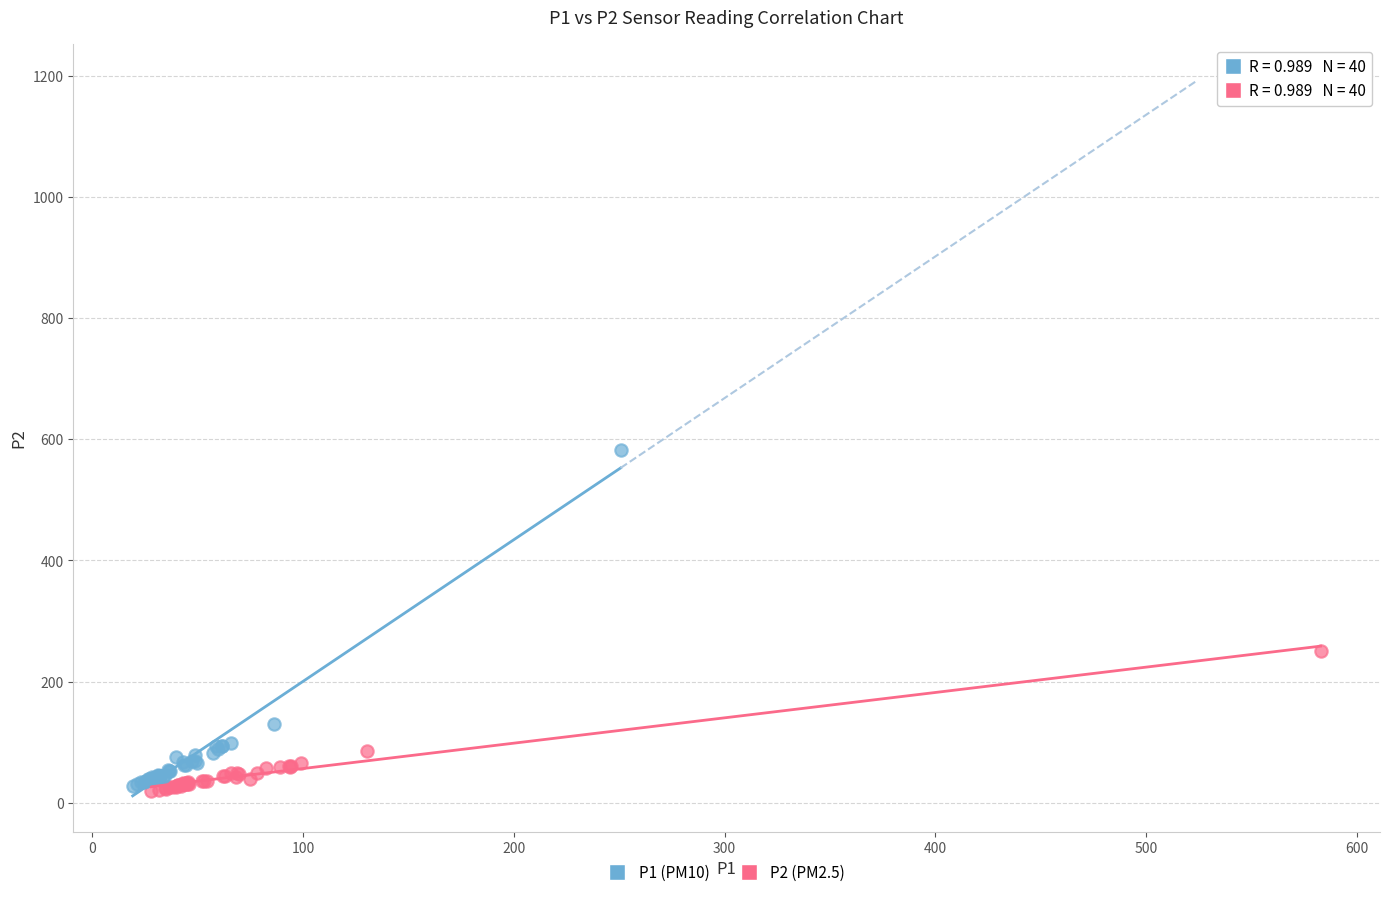

Which series has the largest Y range (max minus min)?

P1 (PM10)